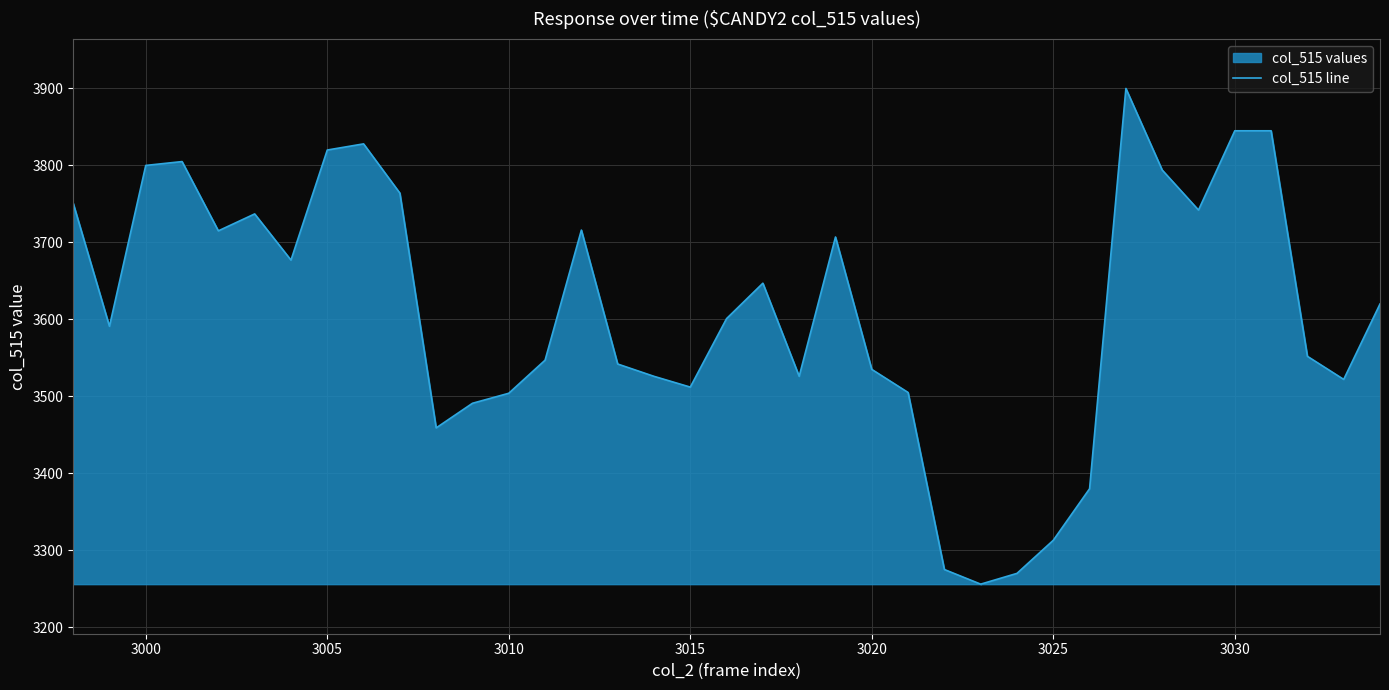

How many series are shown in this chart?

1